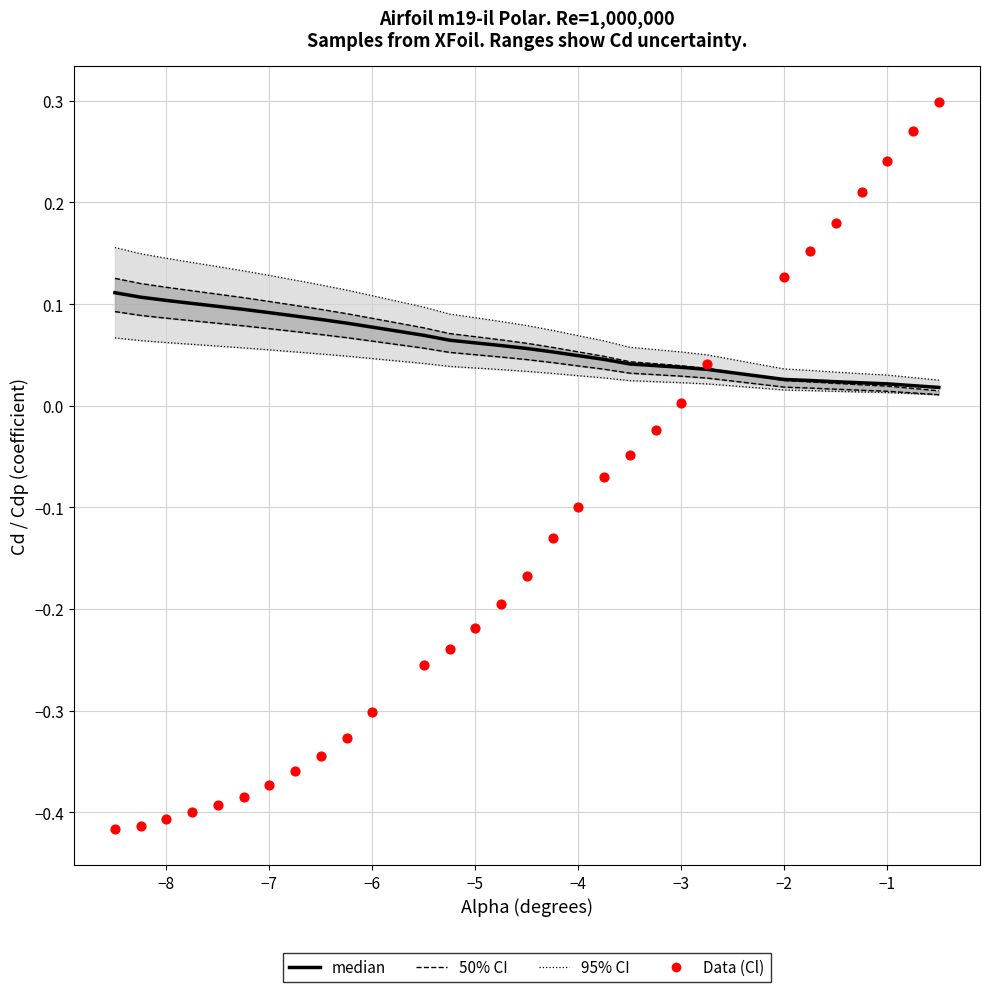

Which series contains the highest Y value?

Data (Cl)